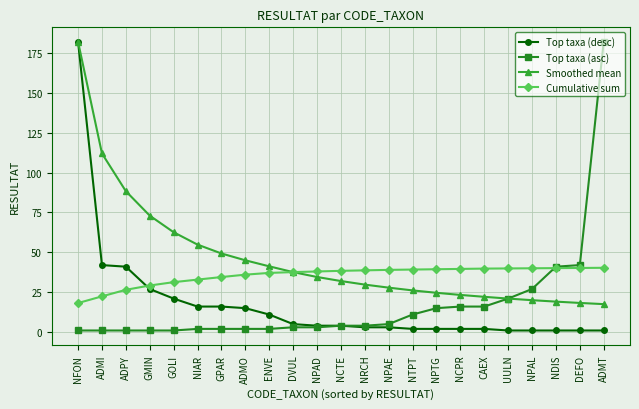

Is it true that Cumulative sum equals 40.2 at DEFO?

True